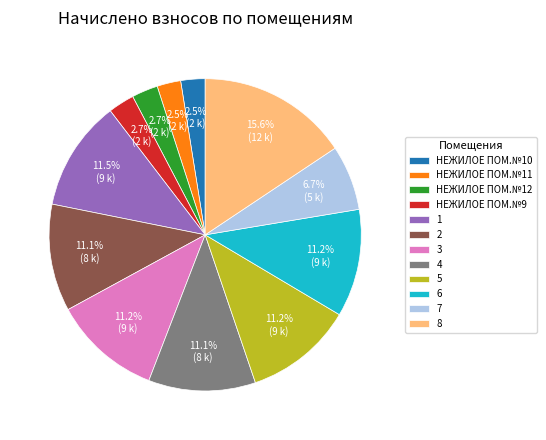

Is there a majority slice in this chart?

No